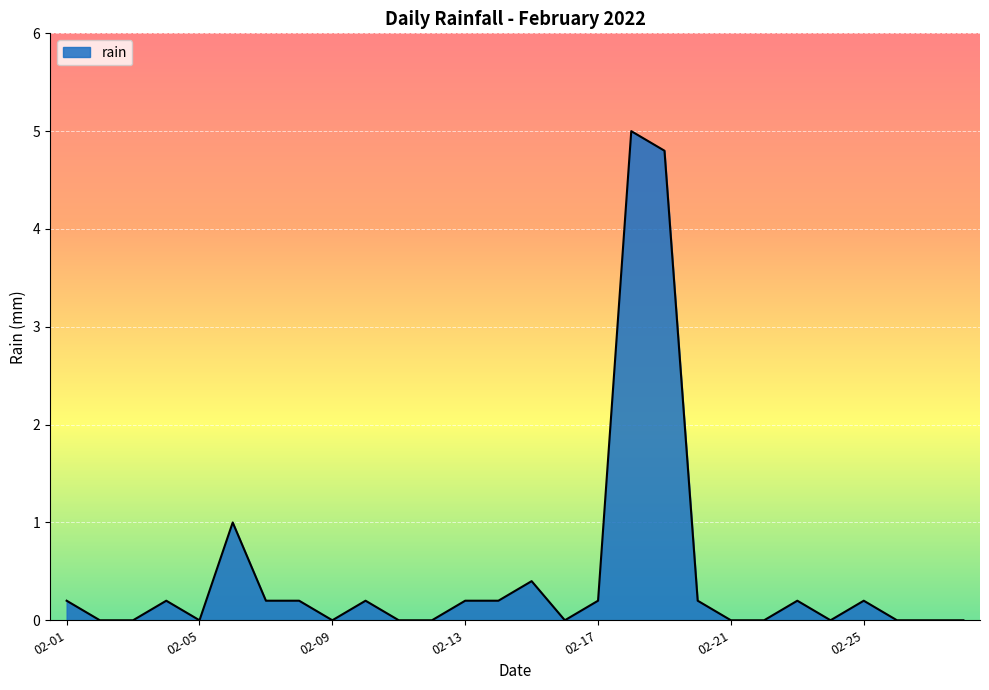

Reading right to left, extract all data points from this chart.

0.0	0.0	0.0	0.2	0.0	0.2	0.0	0.0	0.2	4.8	5.0	0.2	0.0	0.4	0.2	0.2	0.0	0.0	0.2	0.0	0.2	0.2	1.0	0.0	0.2	0.0	0.0	0.2